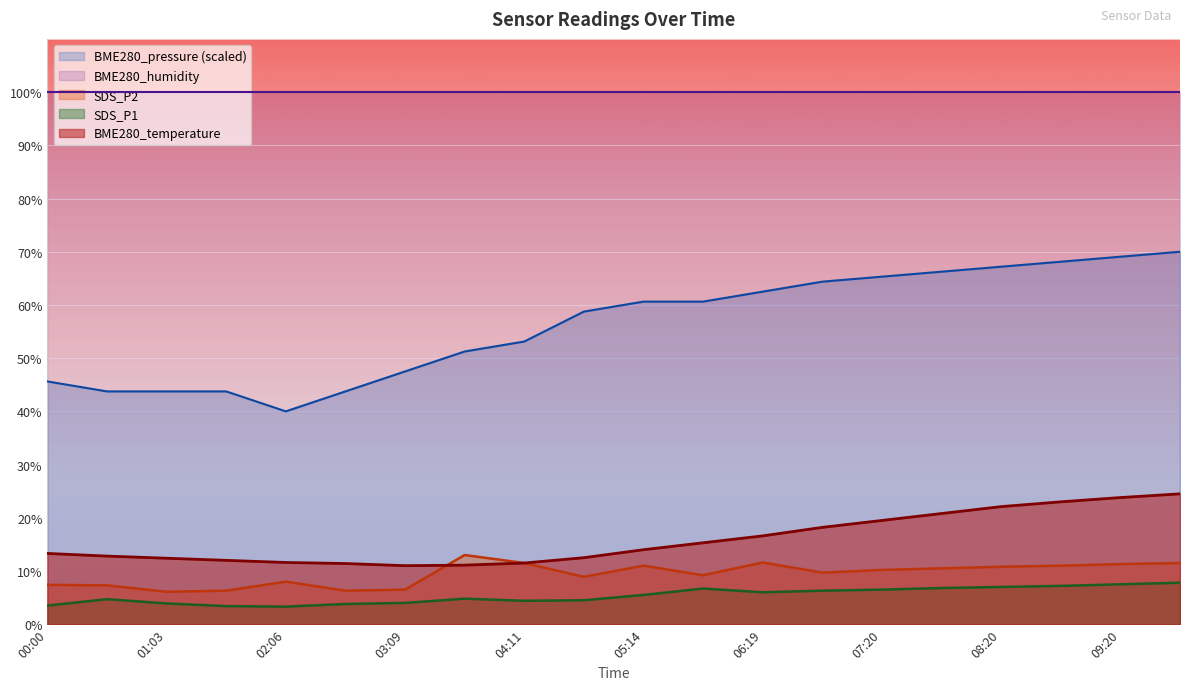

What is the difference between the SDS_P2 values at 05:46 and 06:19?

2.4